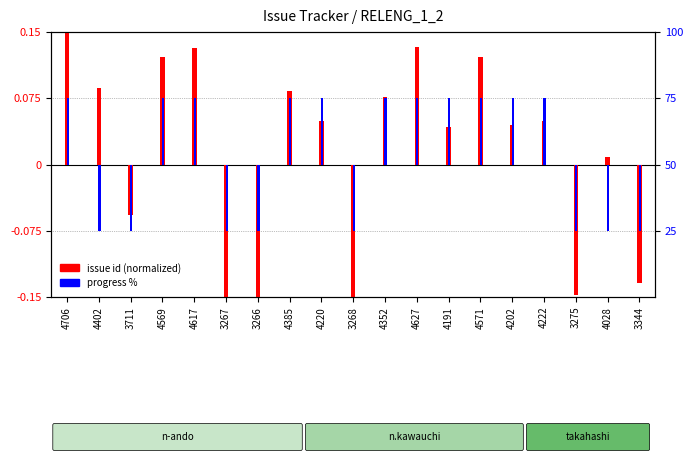

What is the difference between the second highest and minimum values in the issue id (normalized) series?

0.3